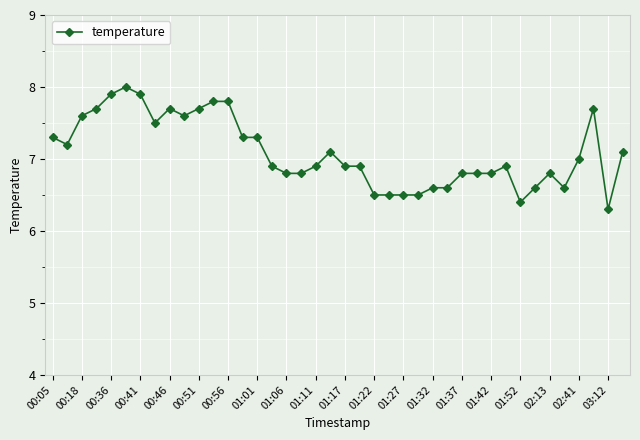

What is the difference between the maximum and minimum values?

1.7